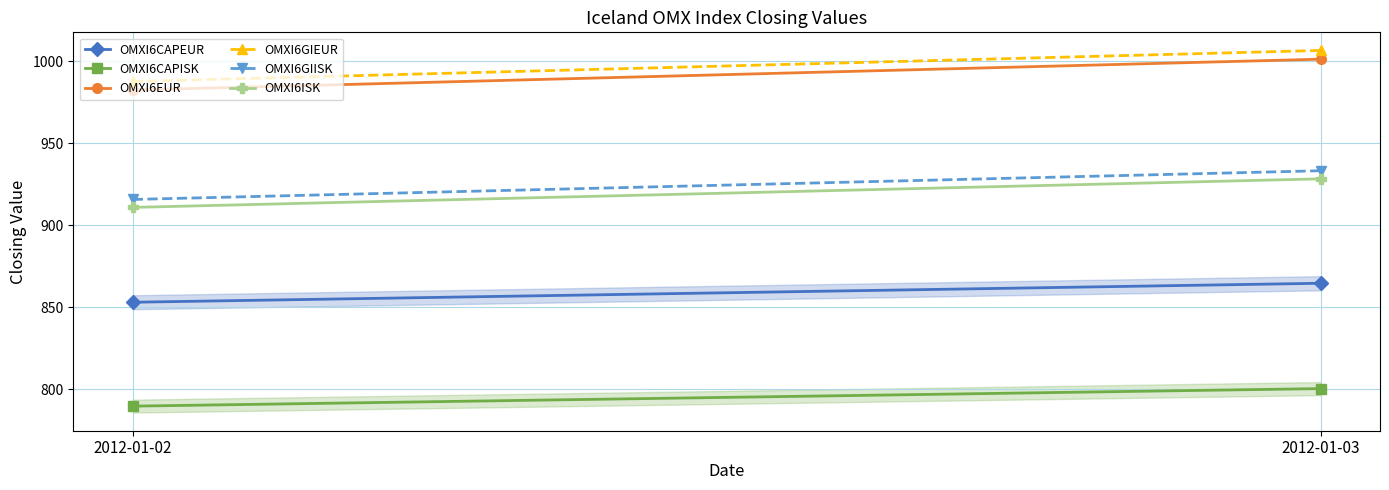

What is the value of the OMXI6ISK point at the 1st from the left?

910.8